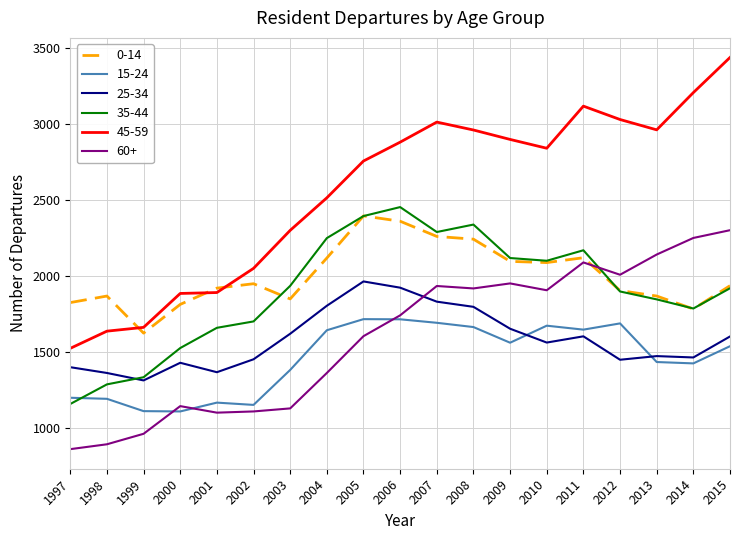

What is the minimum value shown in the chart?

862